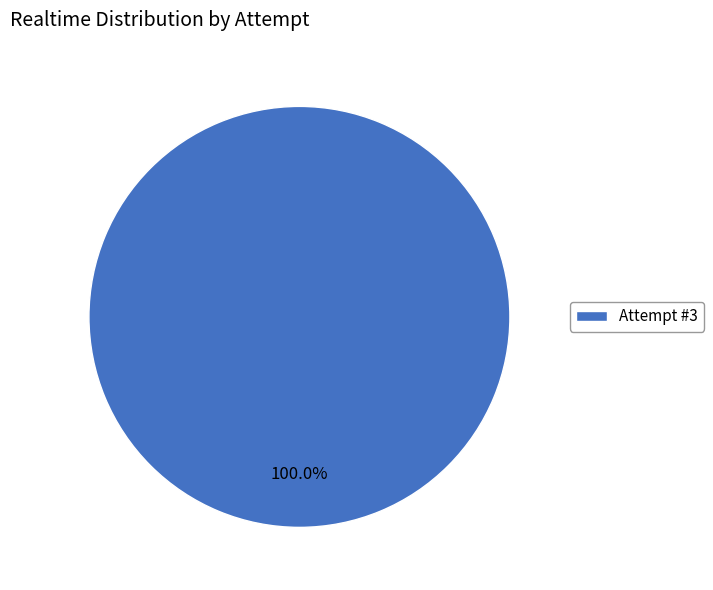

Rank the categories by value from lowest to highest.

Attempt #3